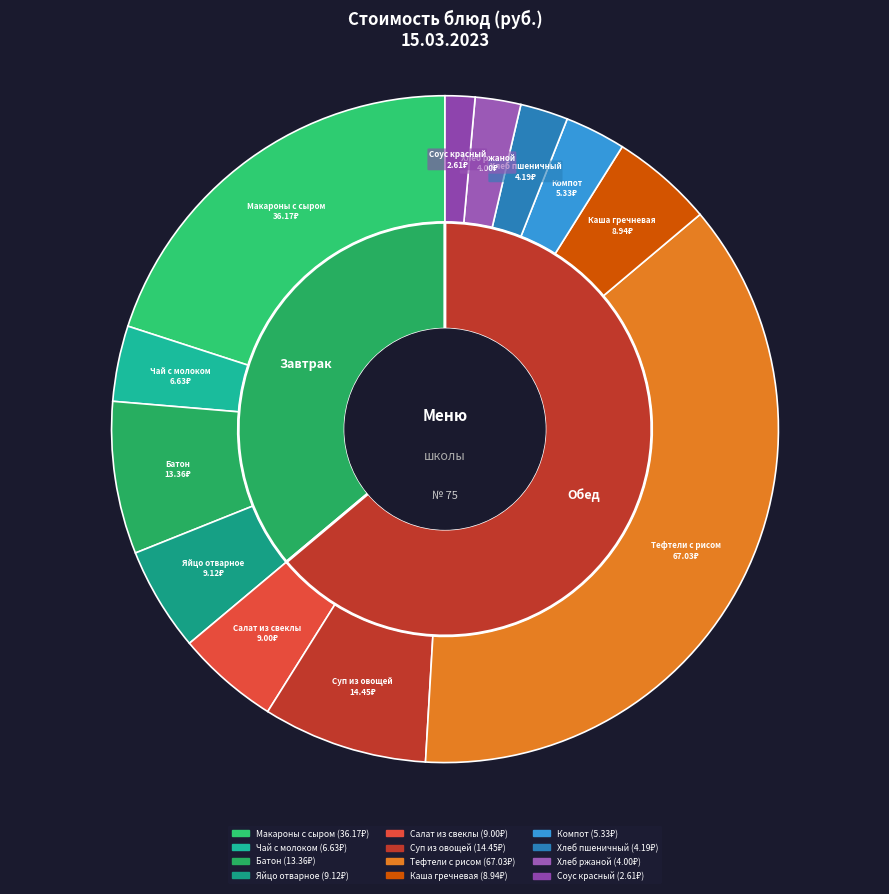

What portion of the pie excludes Макароны с сыром?

80.0%